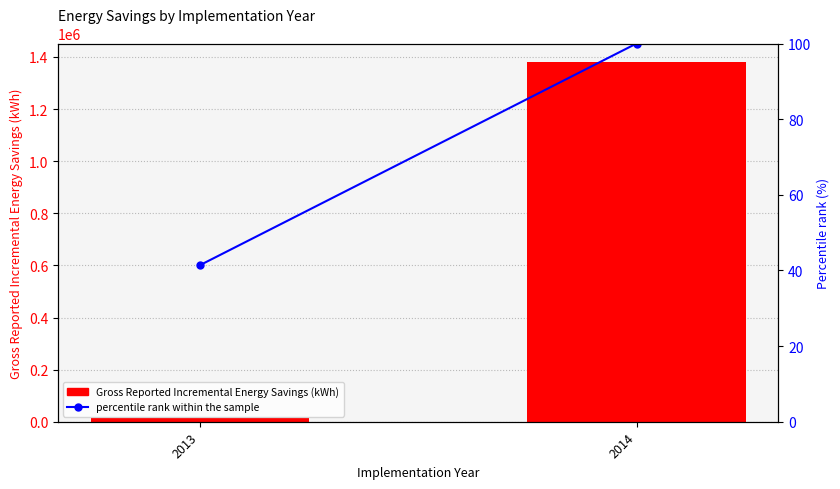

How many groups of bars are there?

2